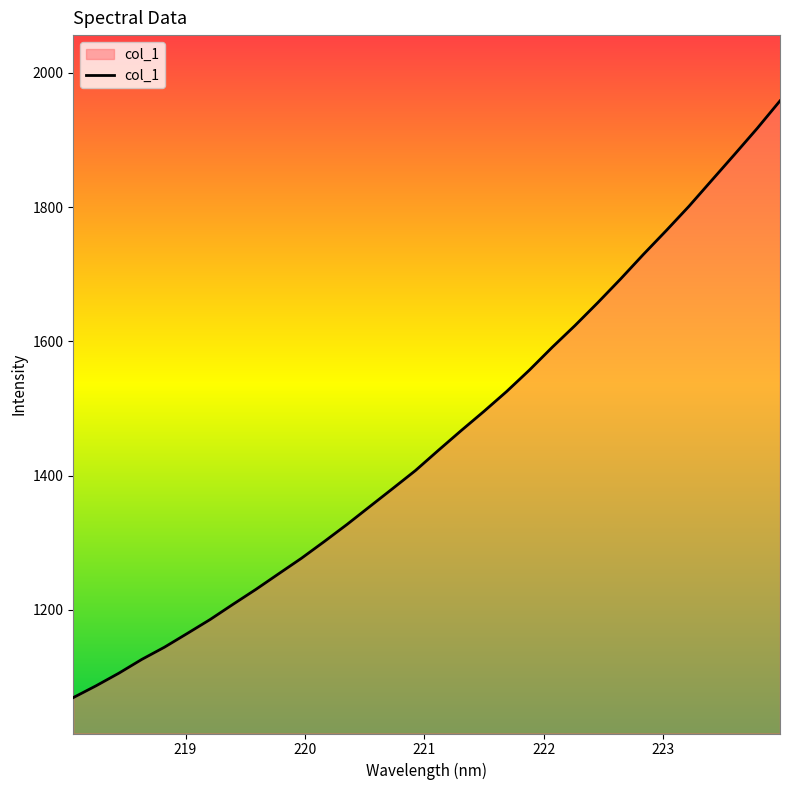

What is the smallest value displayed?

1069.5